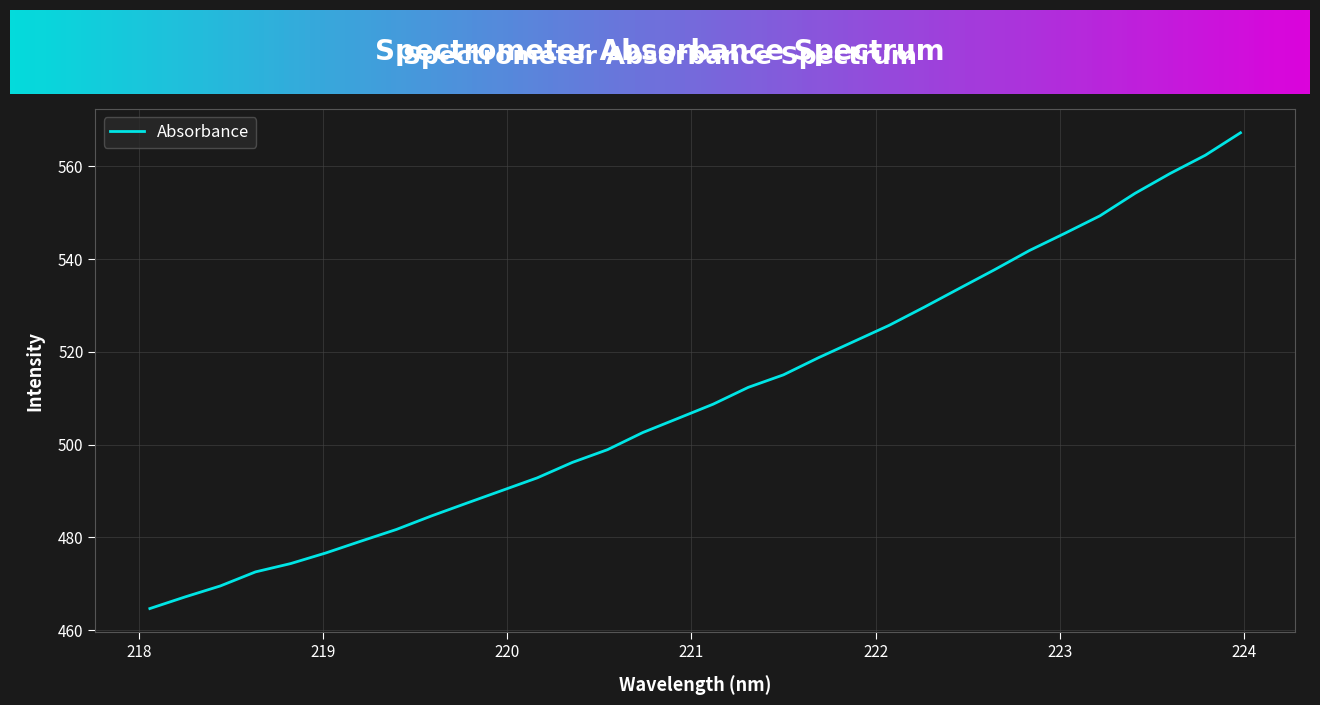

What is the smallest value displayed?

464.7